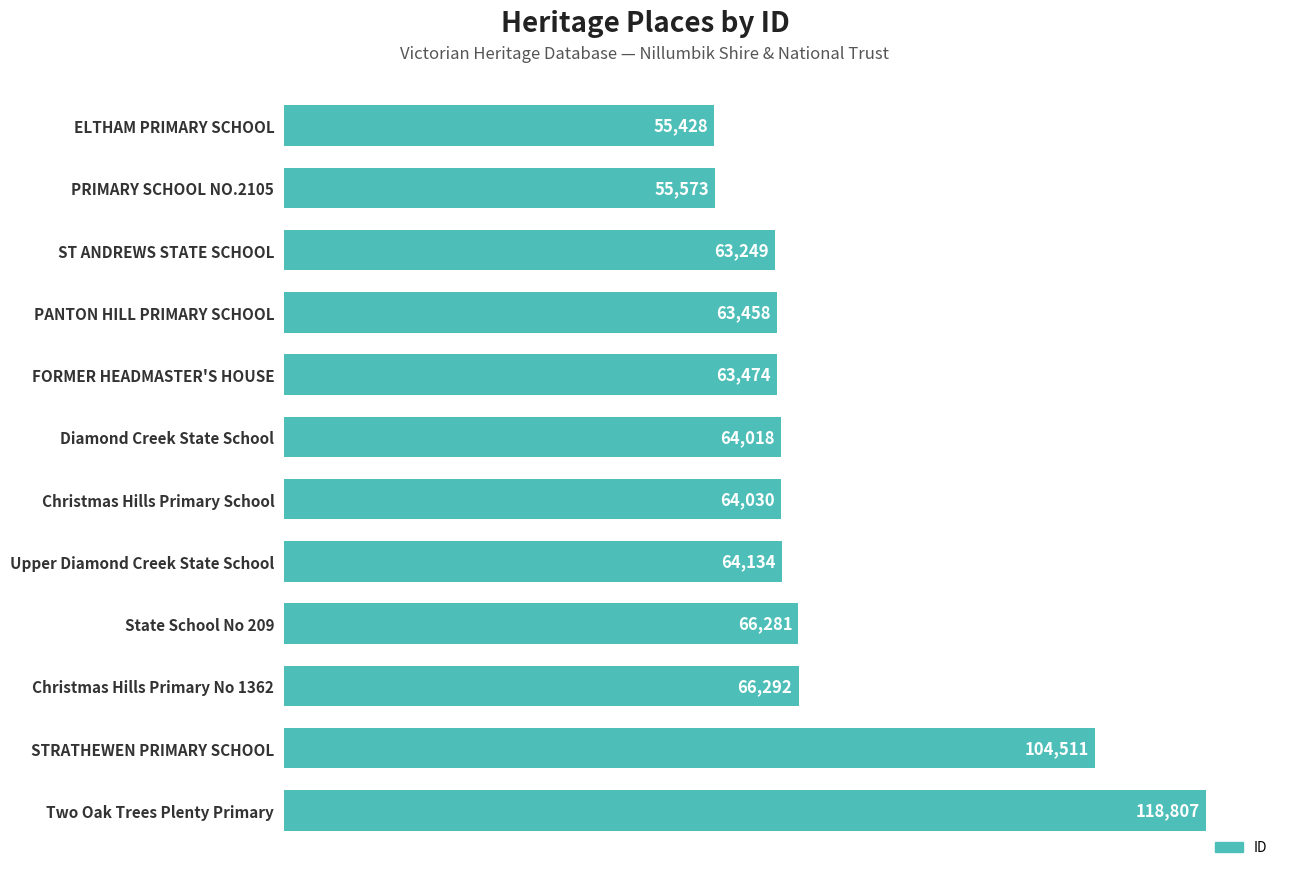

The value at State School No 209 is 66281. True or false?

True